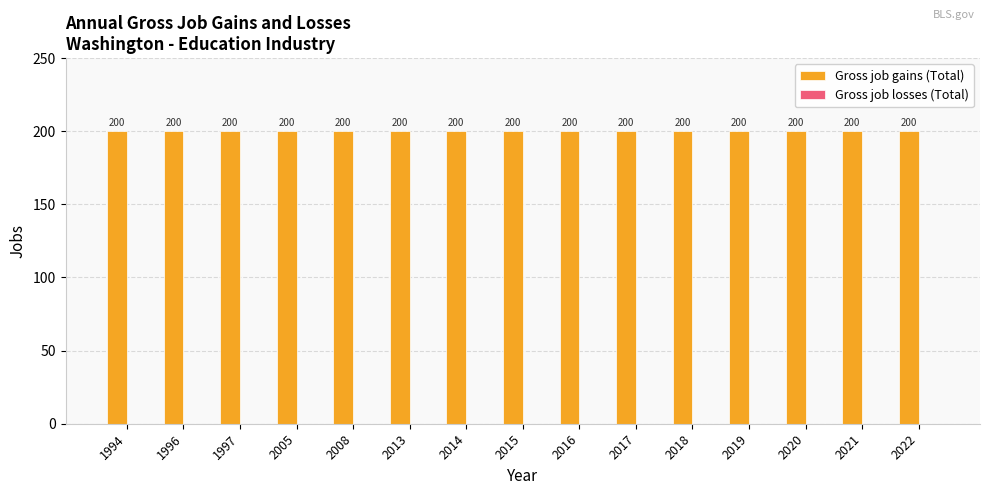

Reading left to right, list all the values displayed in this chart.

Gross job gains (Total): 200	200	200	200	200	200	200	200	200	200	200	200	200	200	200
Gross job losses (Total): 0	0	0	0	0	0	0	0	0	0	0	0	0	0	0